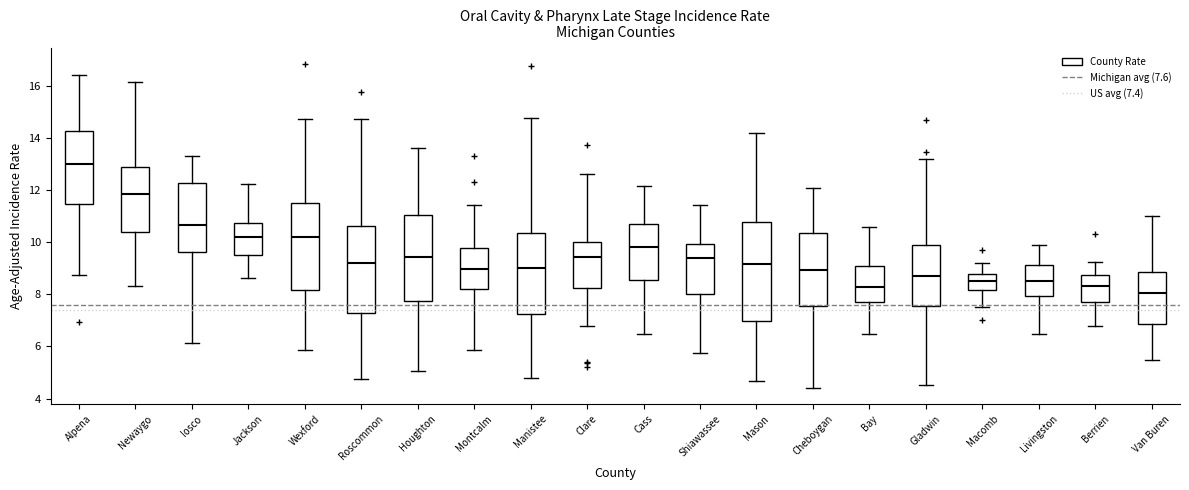

Comparing the boxes themselves (not the whiskers), which one is the tallest?

Mason